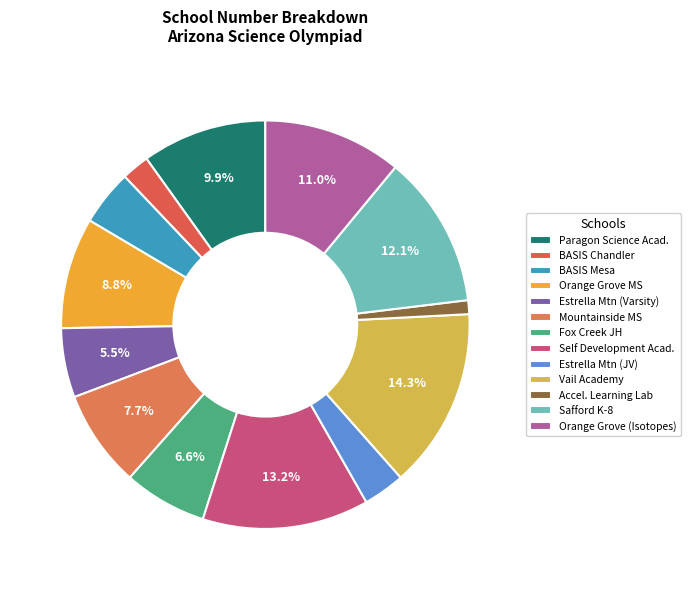

Count the number of slices in the pie.

13